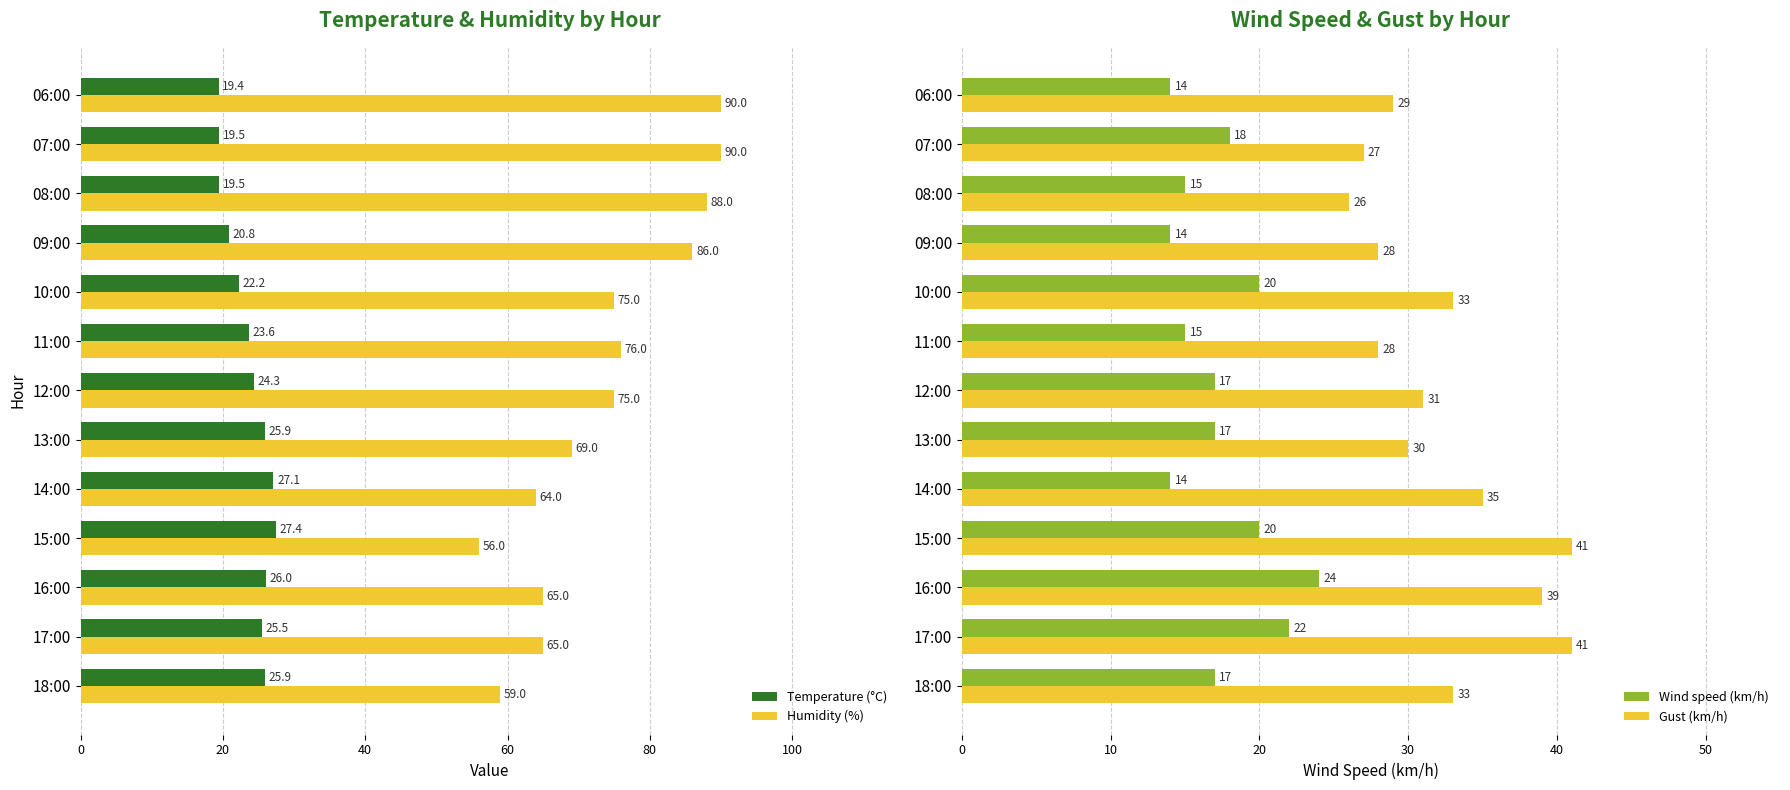

Is it true that Gust (km/h) equals 10.9 at 07:00?

False